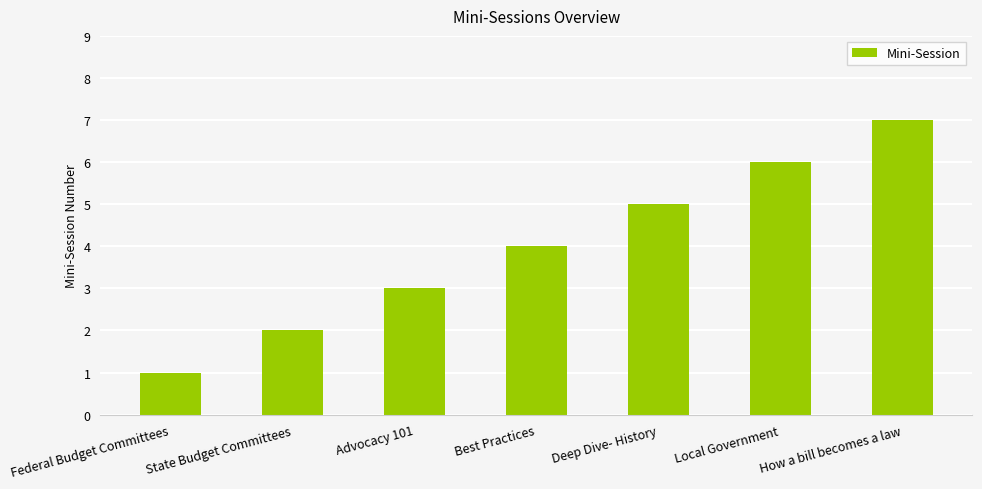

Reading left to right, extract all data points from this chart.

1	2	3	4	5	6	7